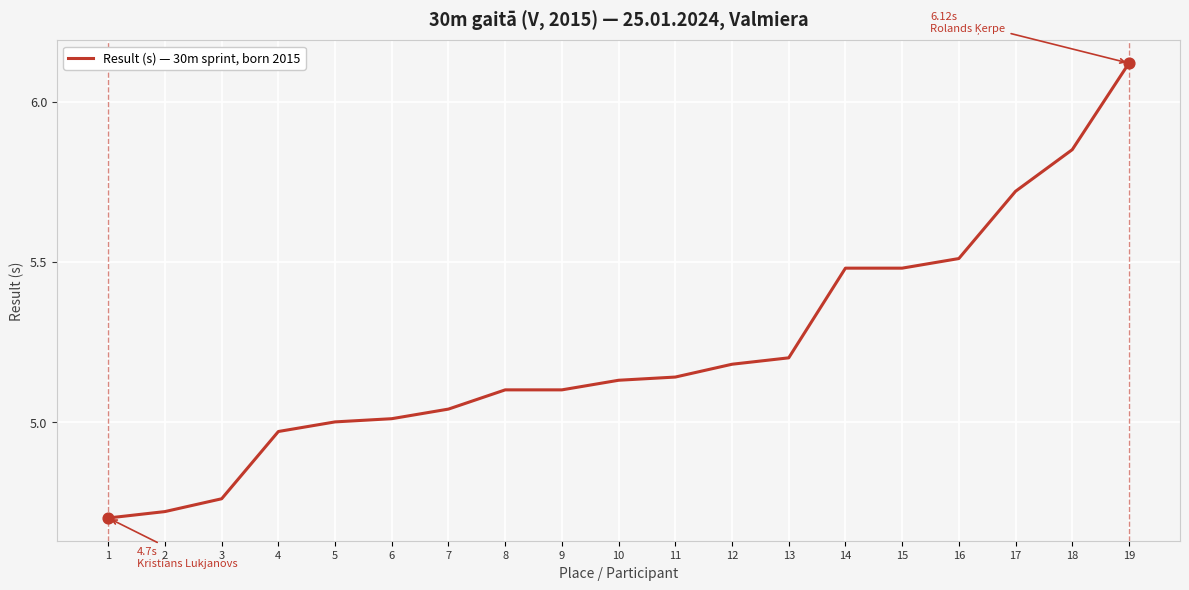

Approximately how many times larger is the value at 6 compared to 10?

1.0